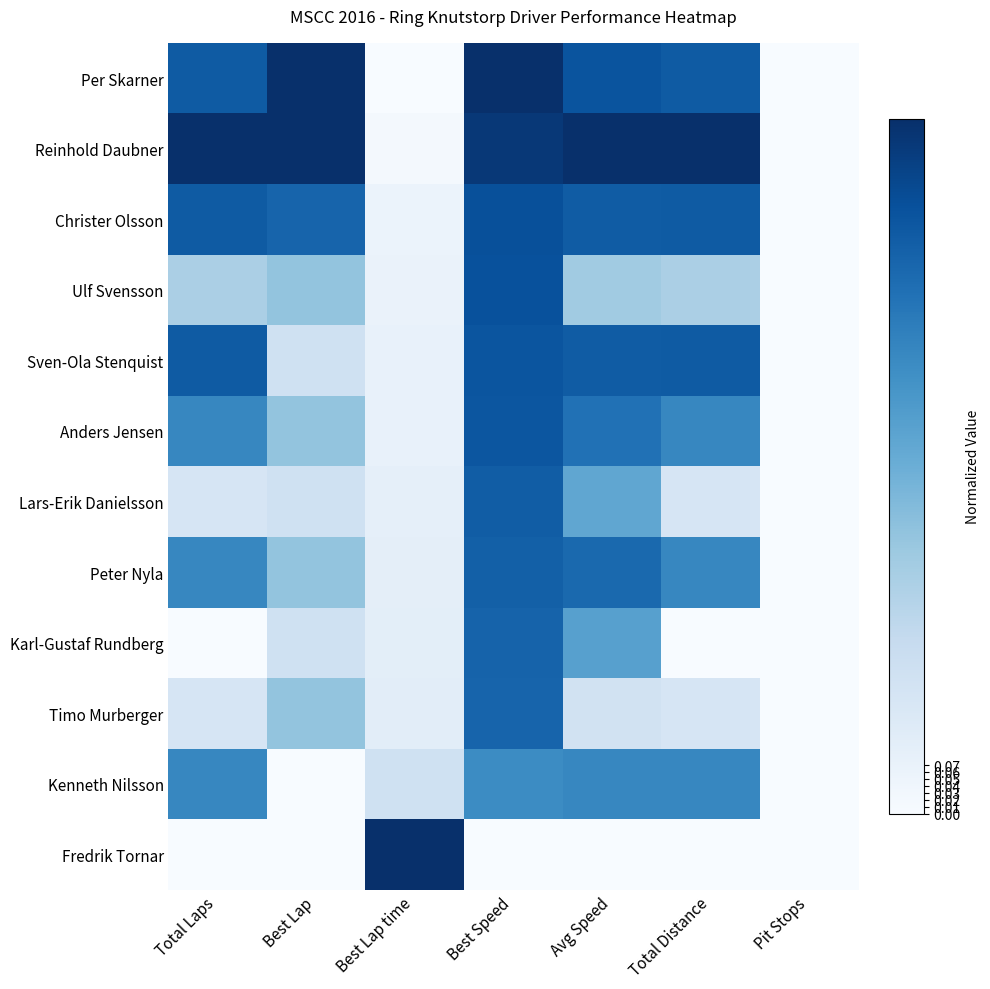

Which has a higher value, Best Speed or Pit Stops?

Best Speed